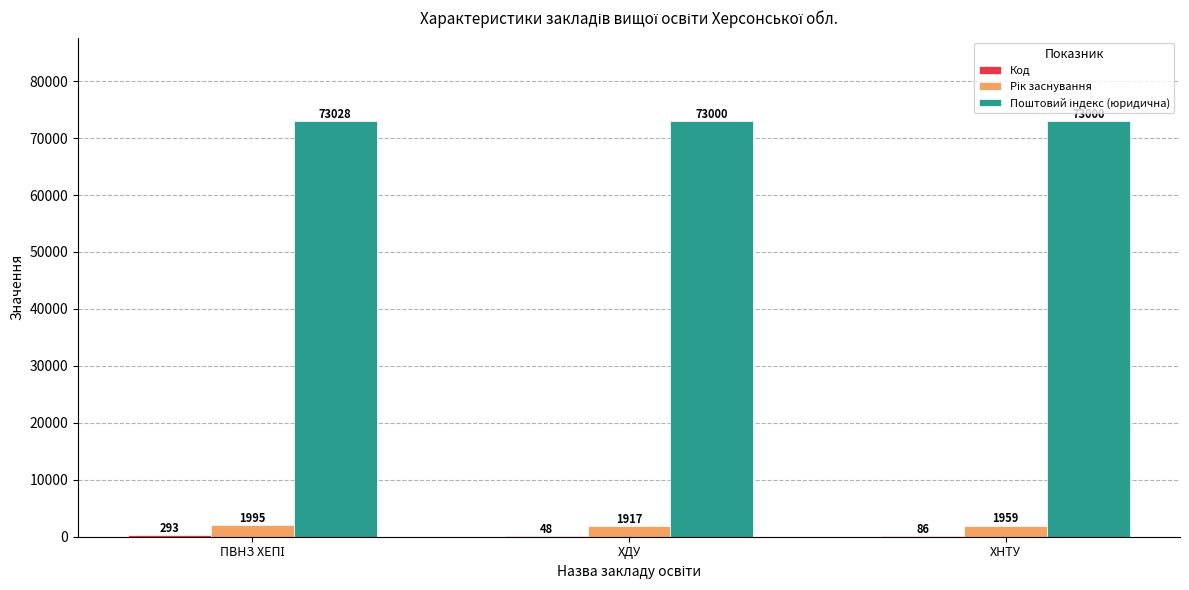

What is the total value across all series at ХНТУ?

75045